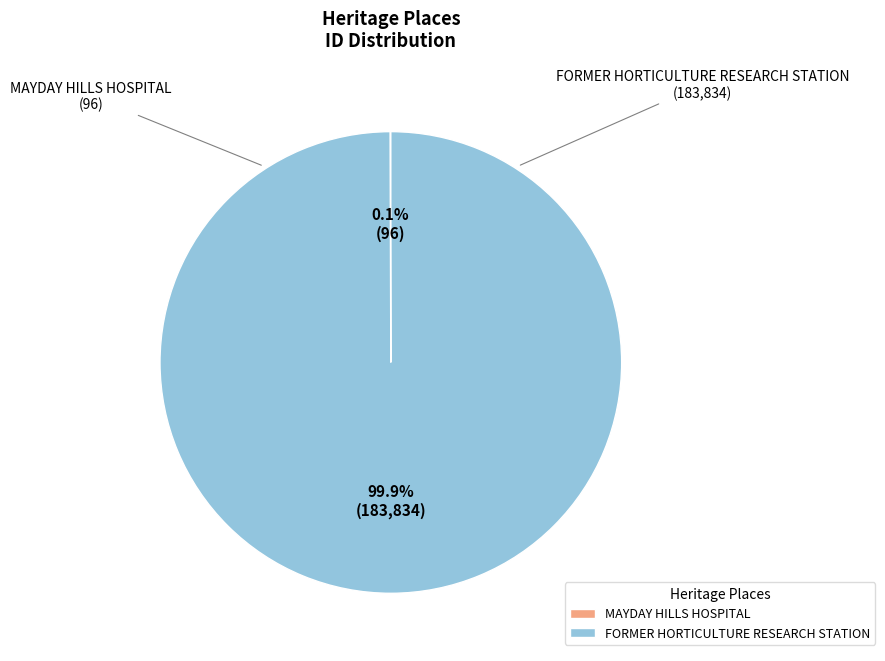

What portion of the pie excludes FORMER HORTICULTURE RESEARCH STATION?

0.1%